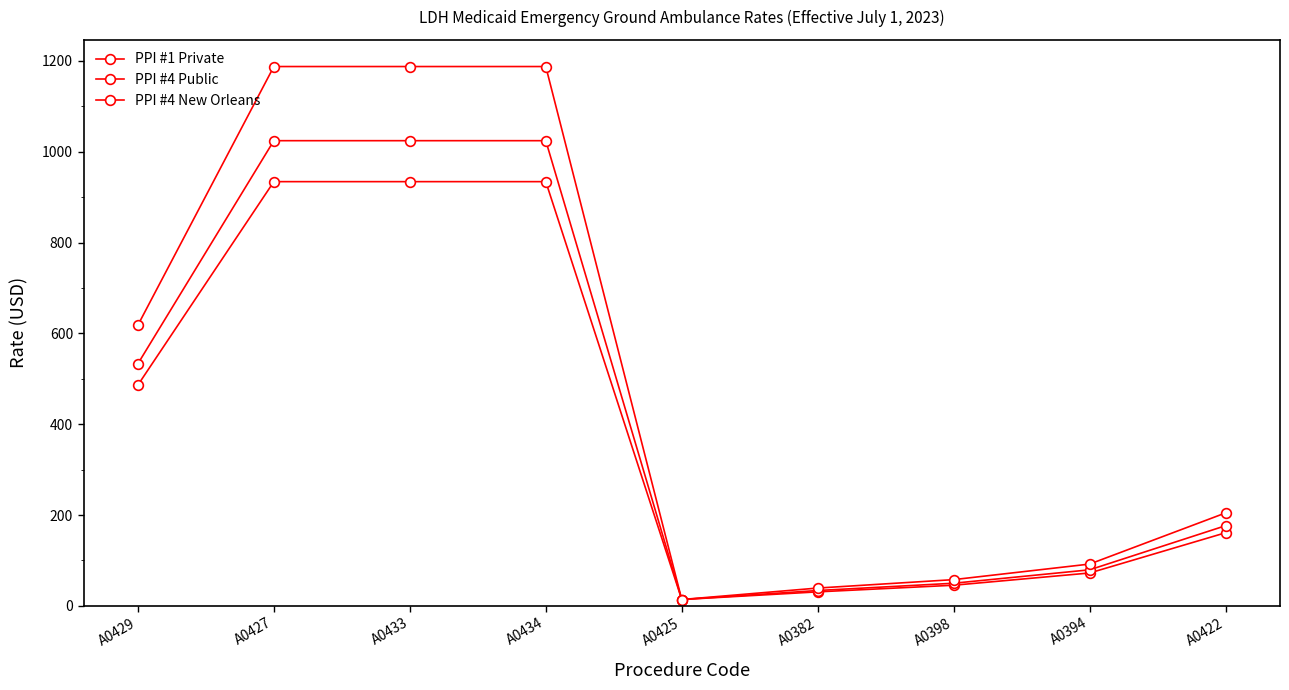

What is the label of the 4th point from the right?

A0382